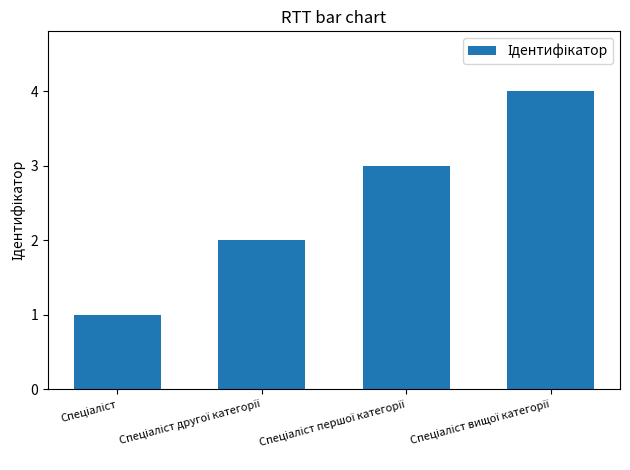

What is the maximum value shown in the chart?

4